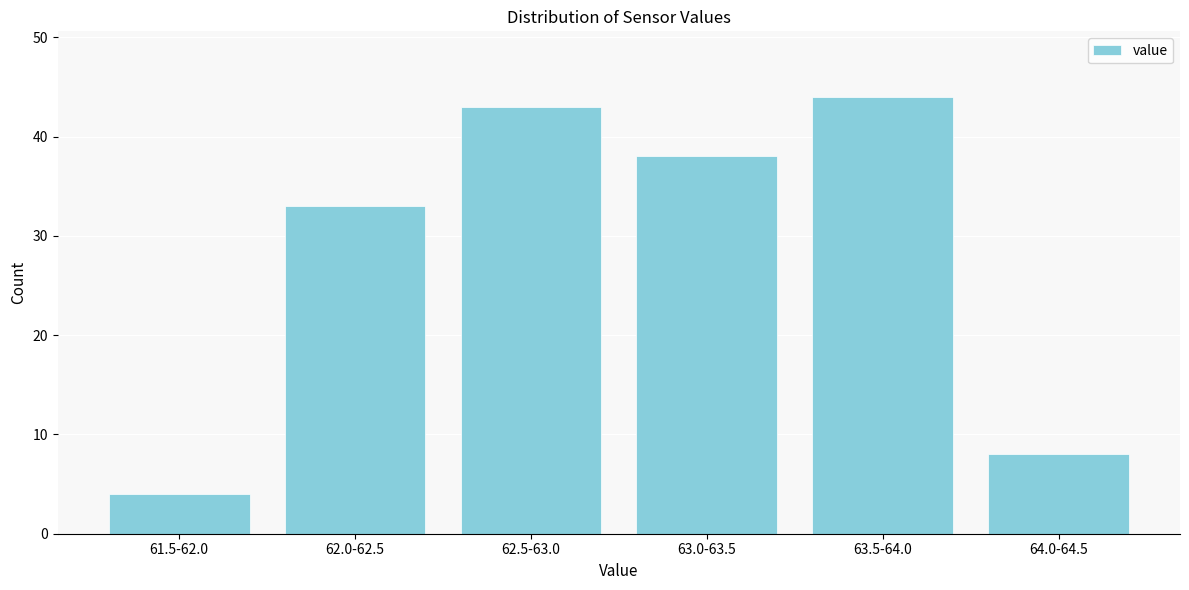

Reading left to right, transcribe all the data shown in this chart.

4	33	43	38	44	8